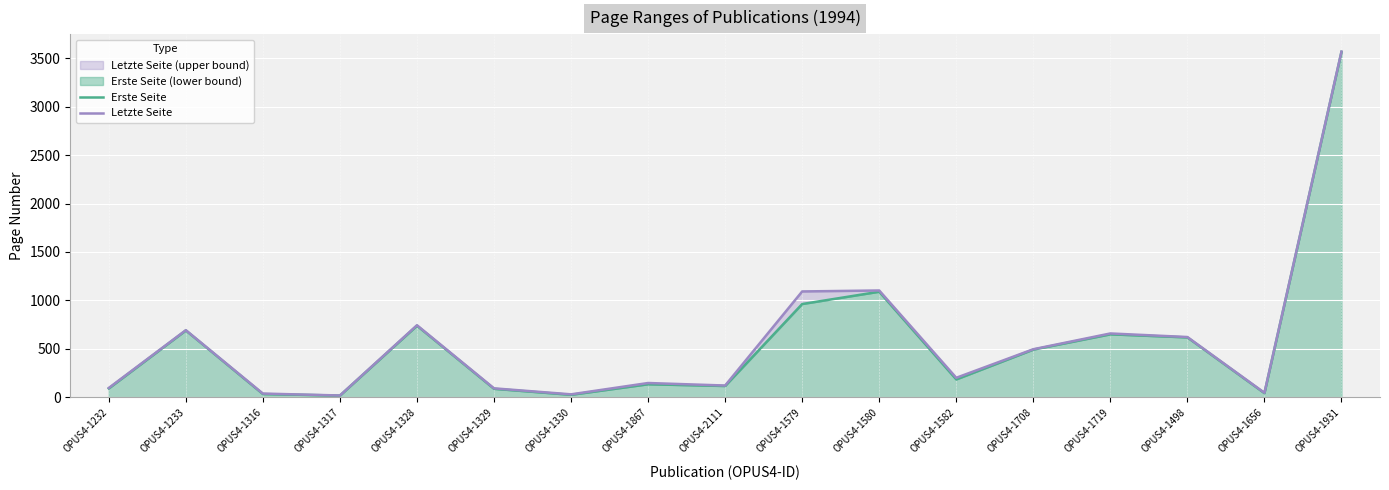

Does the chart display data point markers on the line(s)?

No